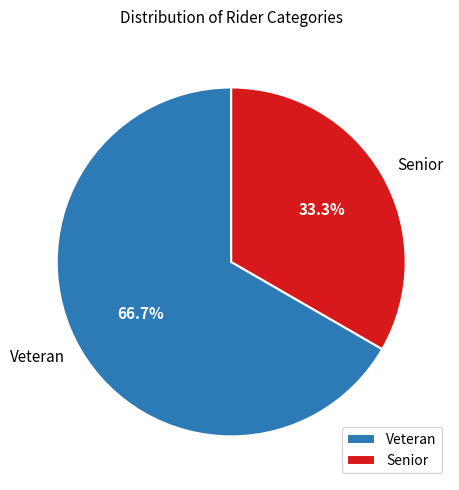

Between Senior and Veteran, which is larger?

Veteran